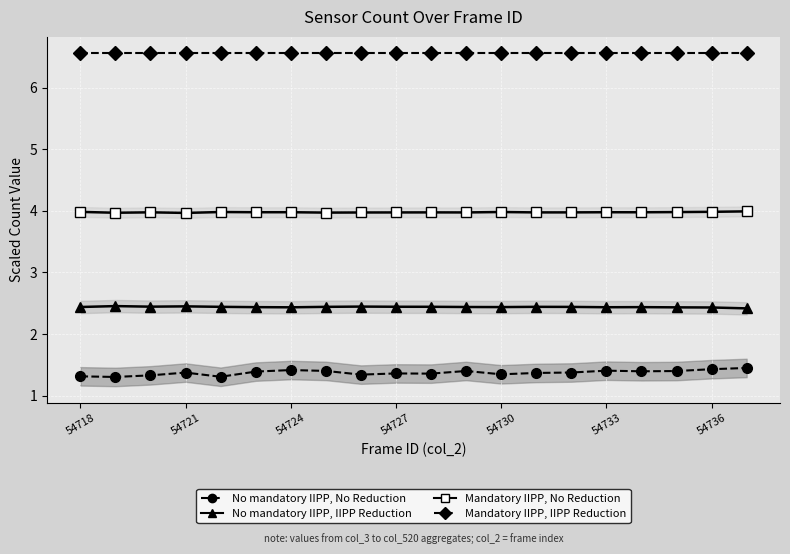

The No mandatory IIPP, IIPP Reduction series shows 0.8 at 7. True or false?

False